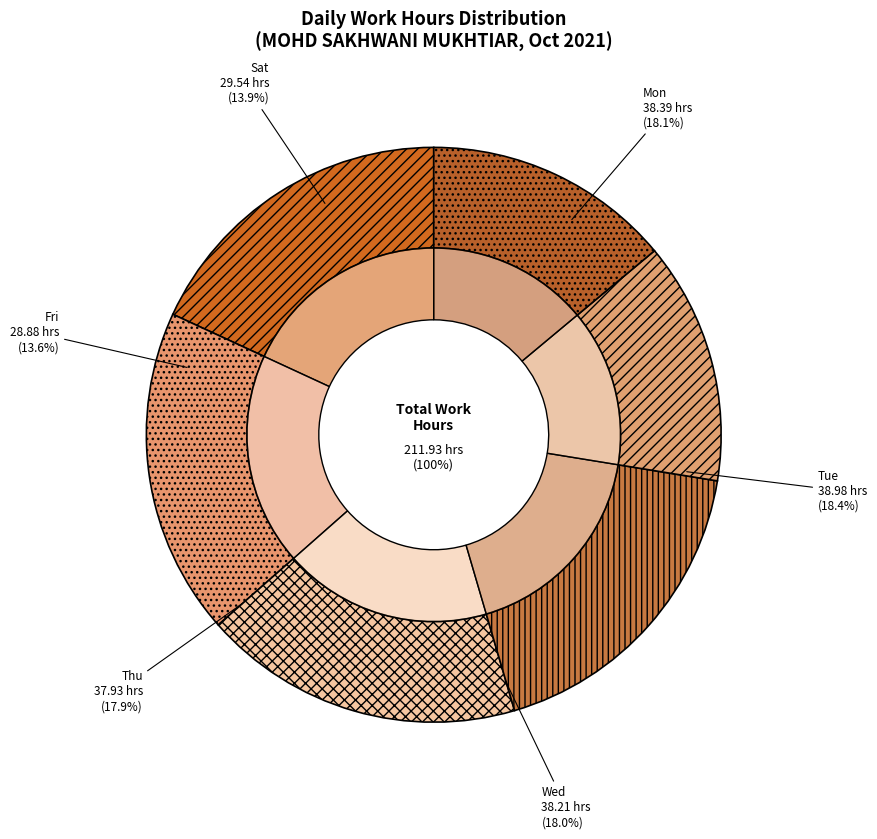

Is there any slice that represents more than half of the pie?

No